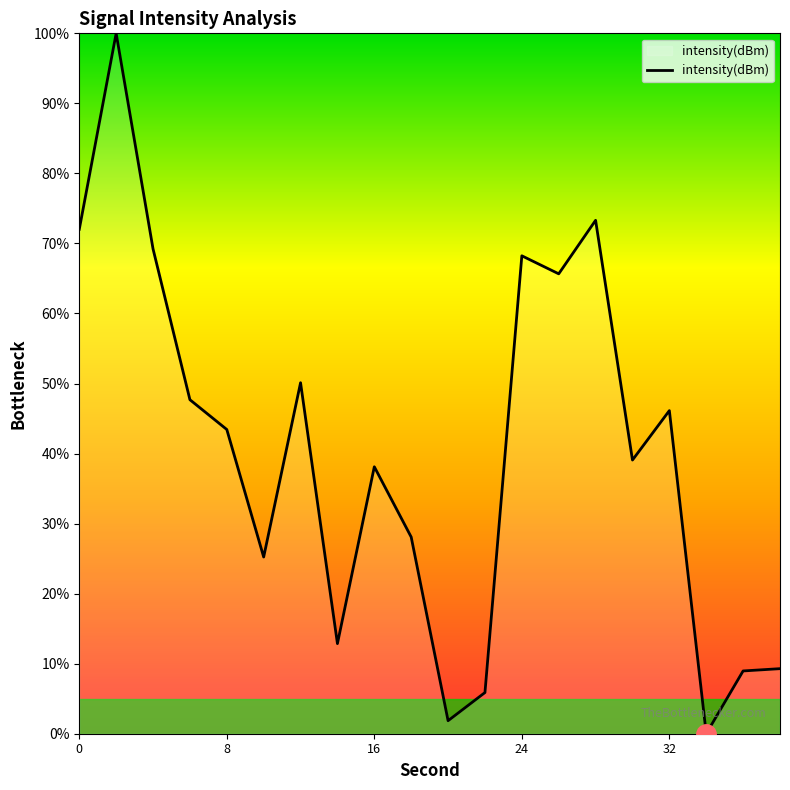

What is the difference between the maximum and minimum values?

100.0